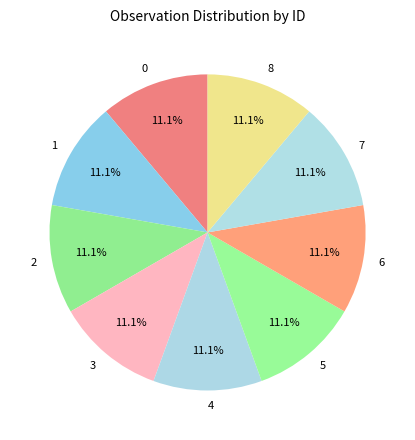

Combined, what portion of the pie is 5 and 8?

22.2%